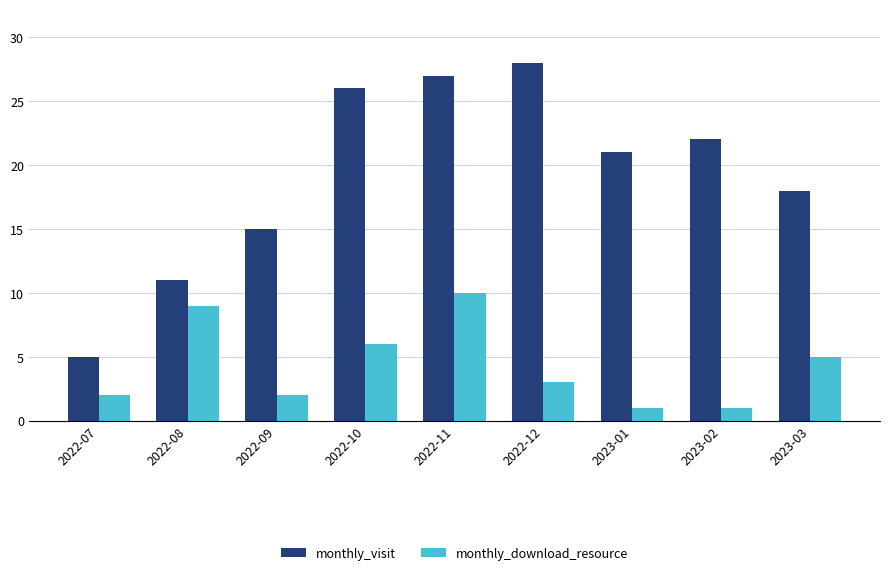

Which category has the highest value in the monthly_download_resource series?

2022-11